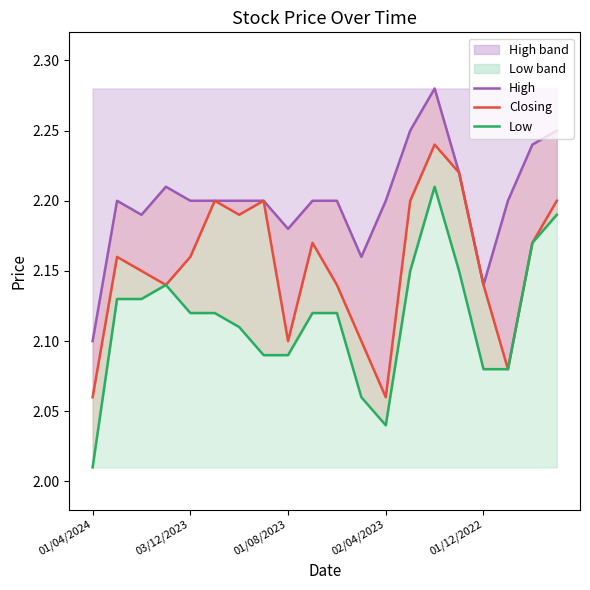

At which category does the chart reach its peak across all series?

14